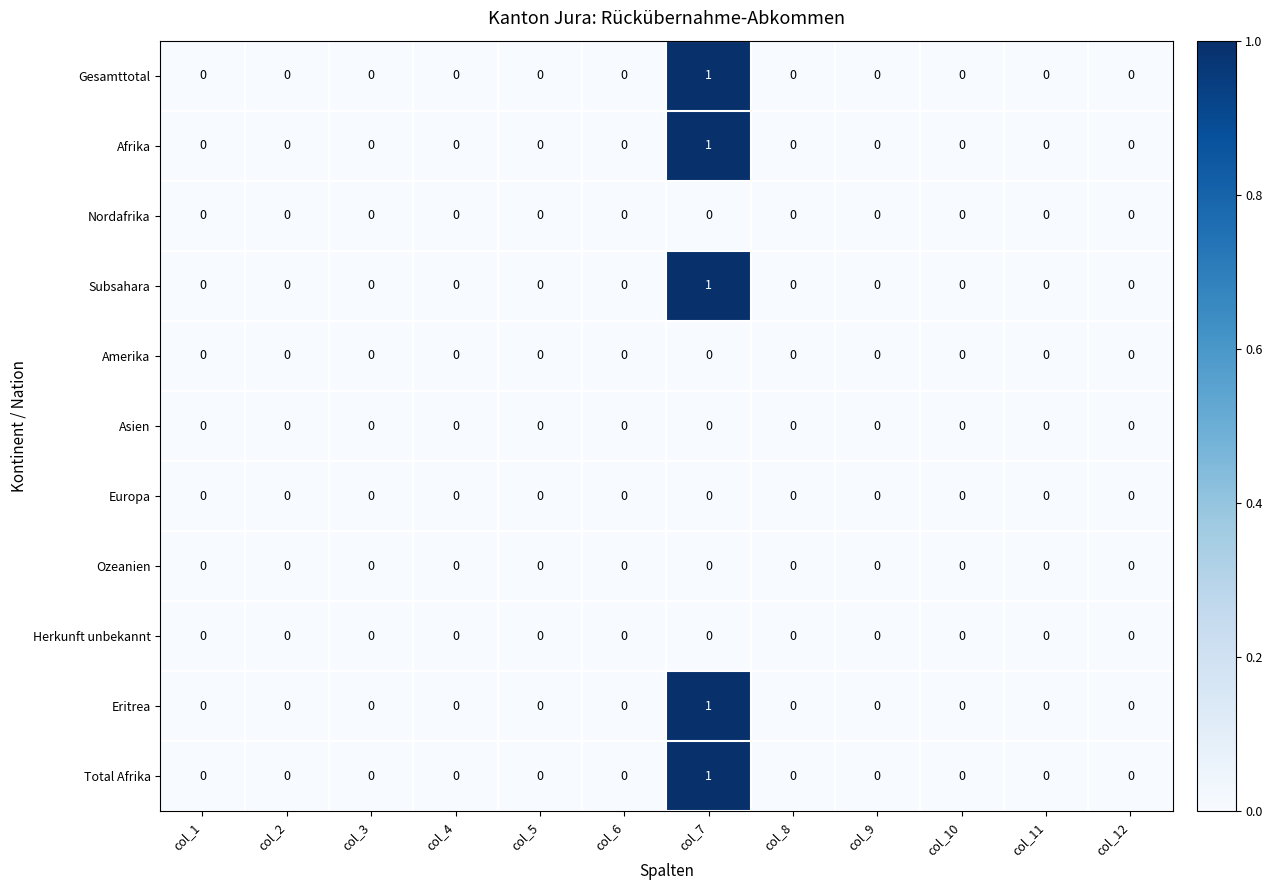

Is it true that Europa equals 0 at col_1?

True